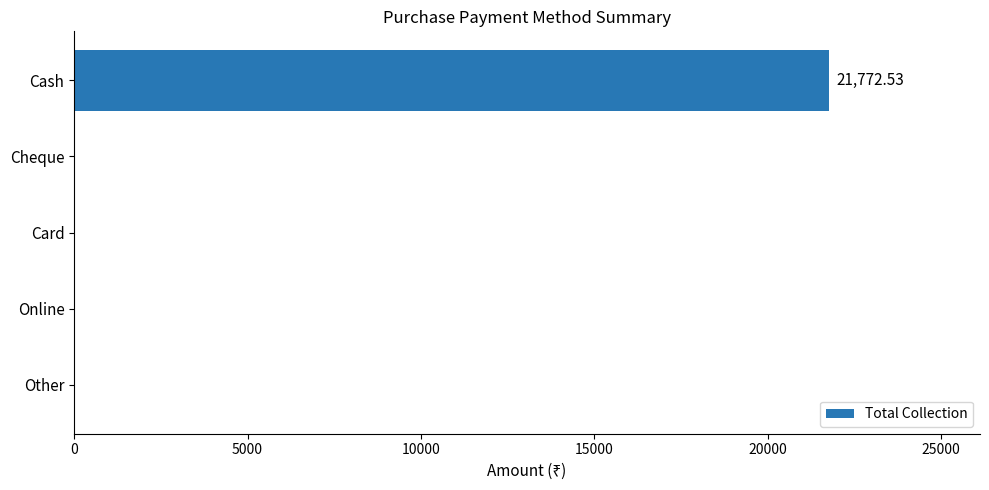

What is the sum of the values at Online and Cash?

21772.5